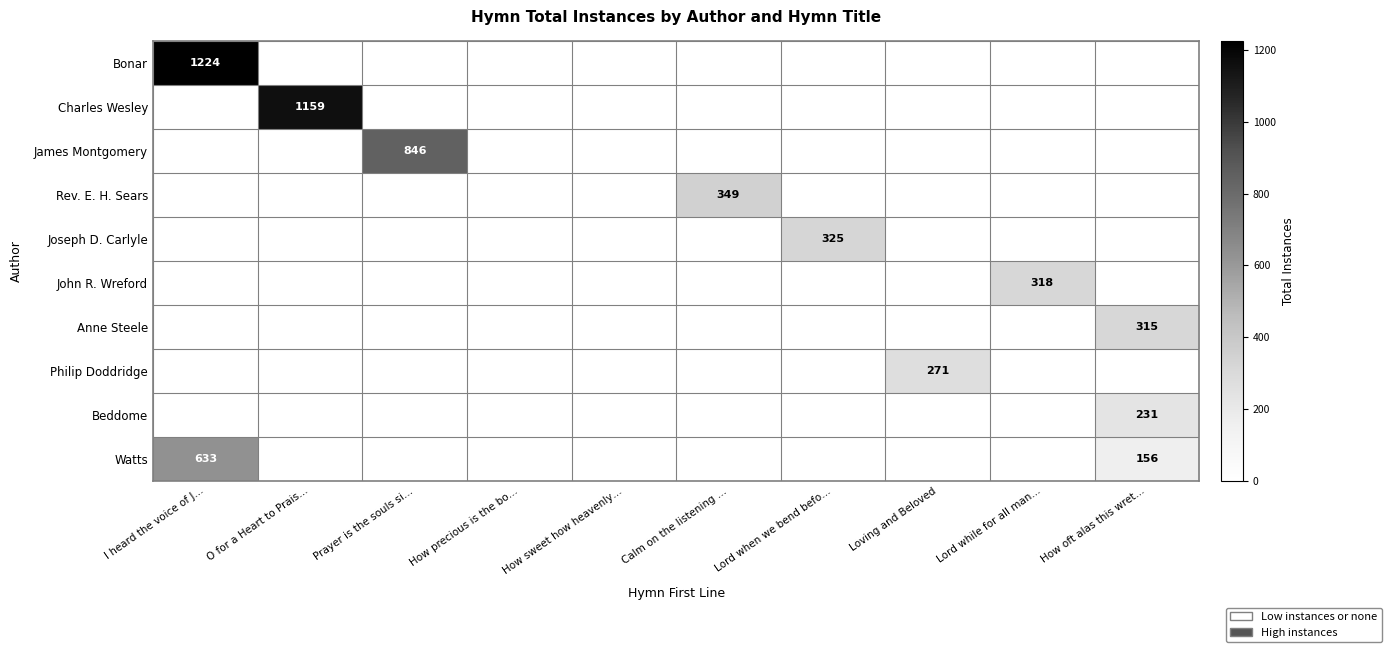

Count the number of categories in the chart.

10